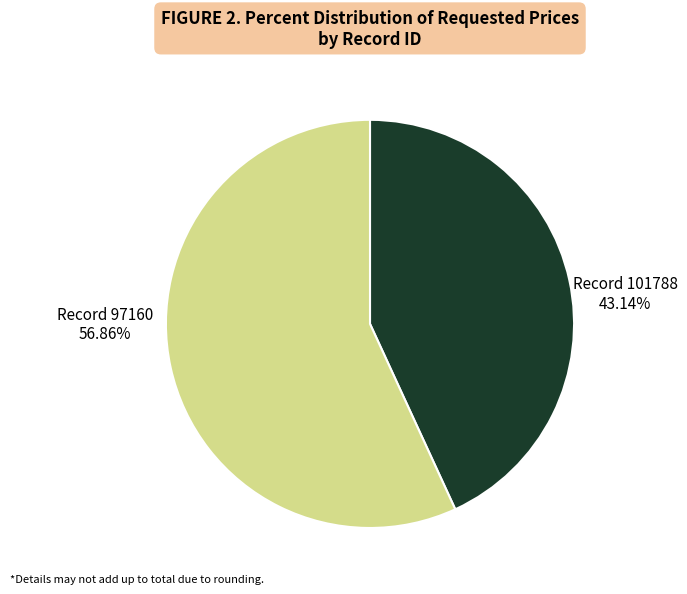

Does any single category account for the majority?

Yes